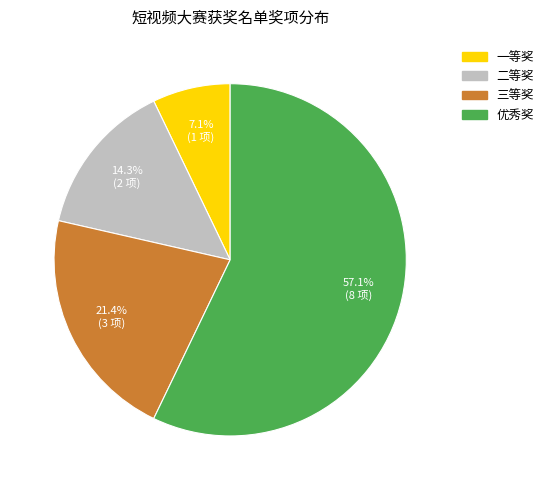

Combined, do 优秀奖 and 一等奖 account for over 50%?

Yes